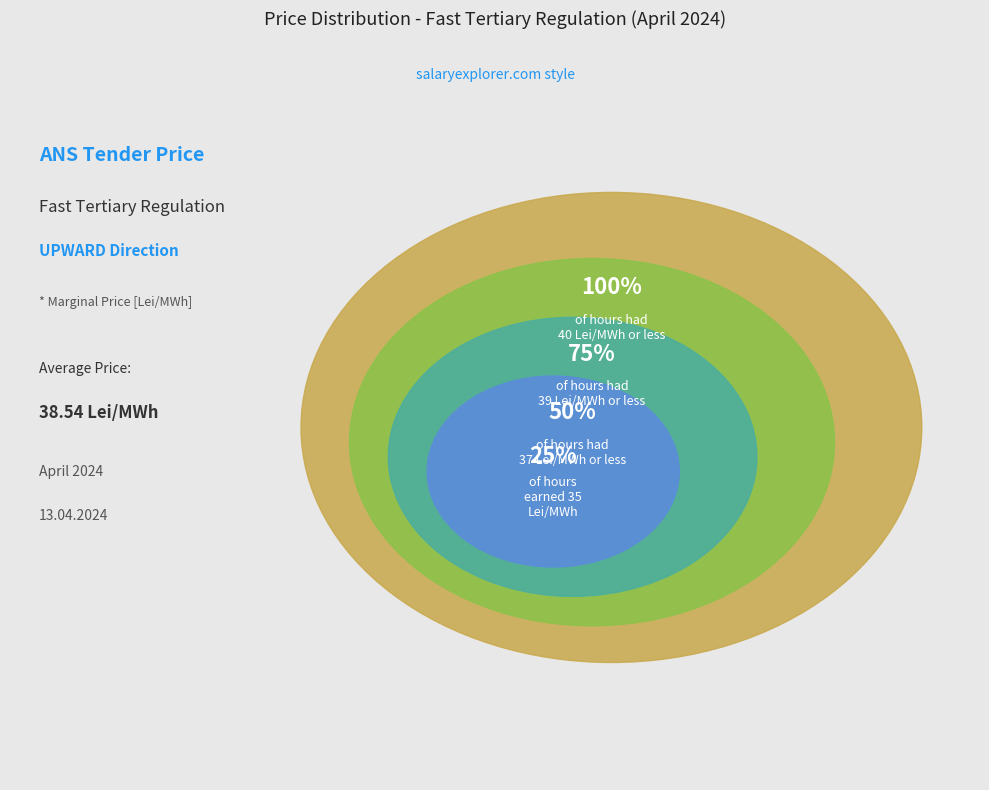

Is 19-20 the majority of the pie?

No